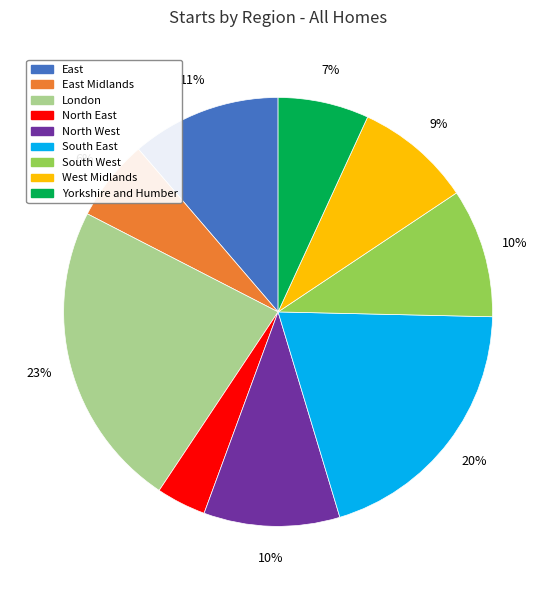

Which slice is the largest?

London